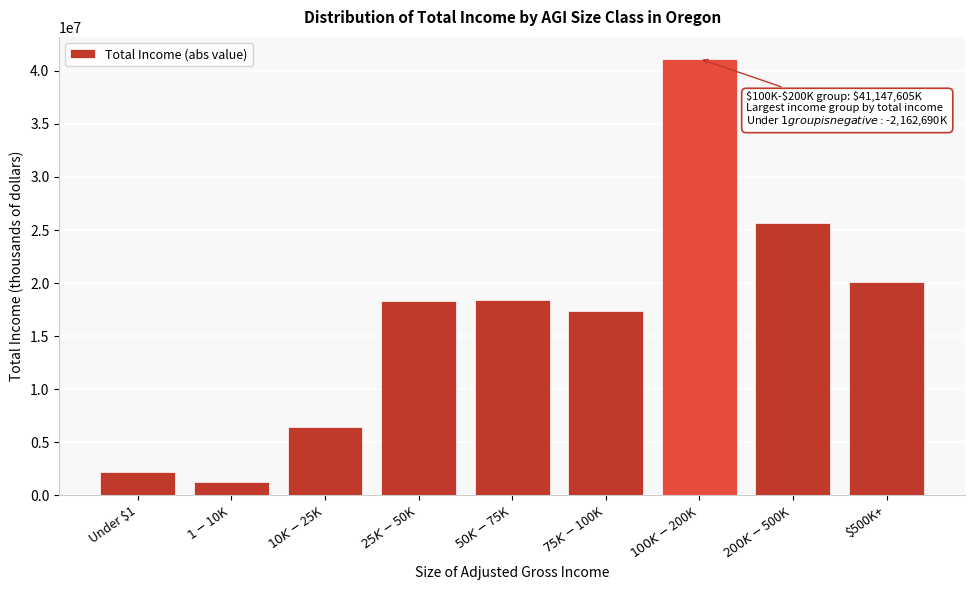

Read the value at $500K+.

20113833